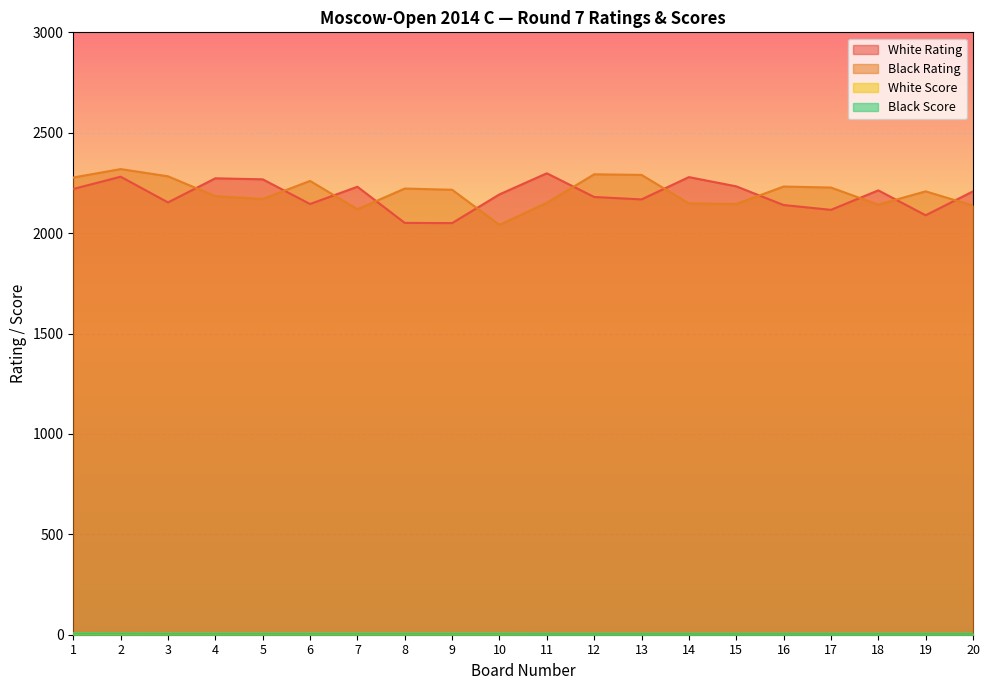

Which series has the largest range (max minus min)?

Black Rating